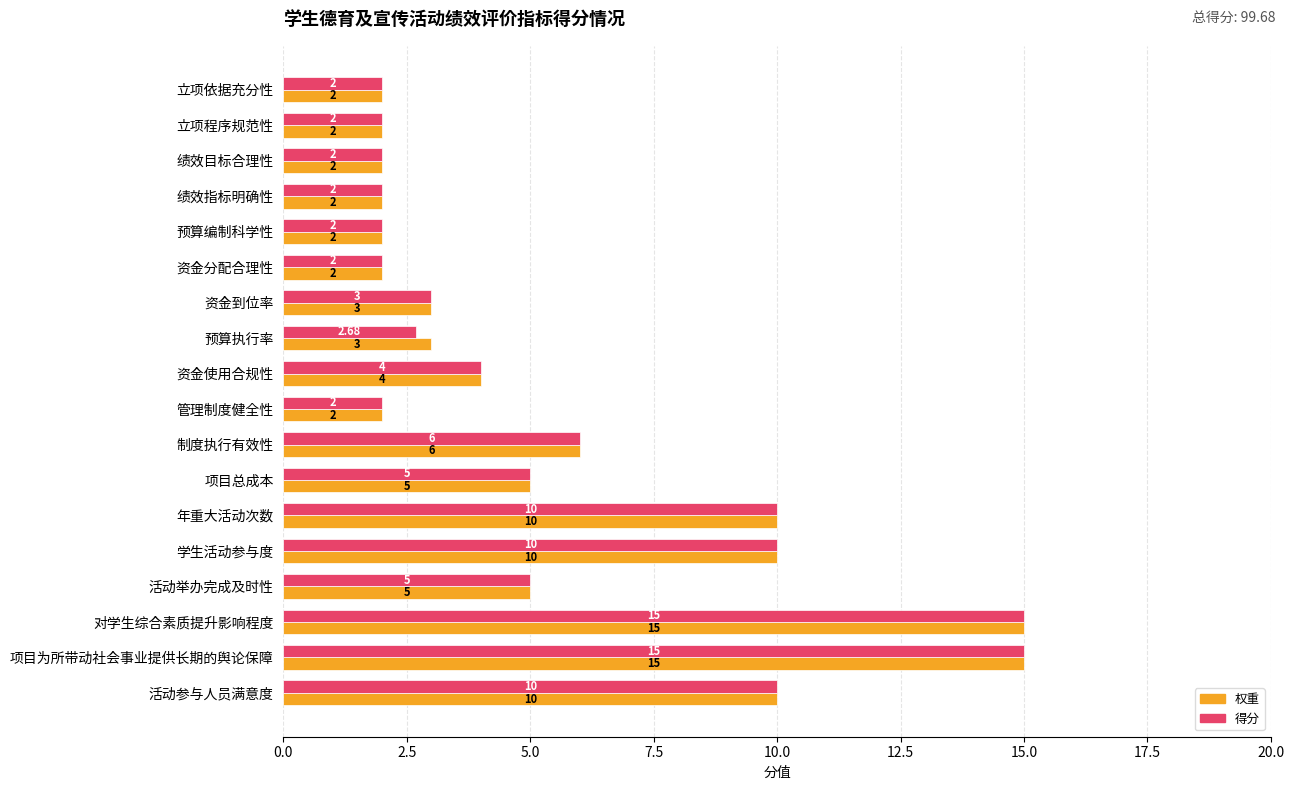

What is the total value across all series at 活动举办完成及时性?

10.0